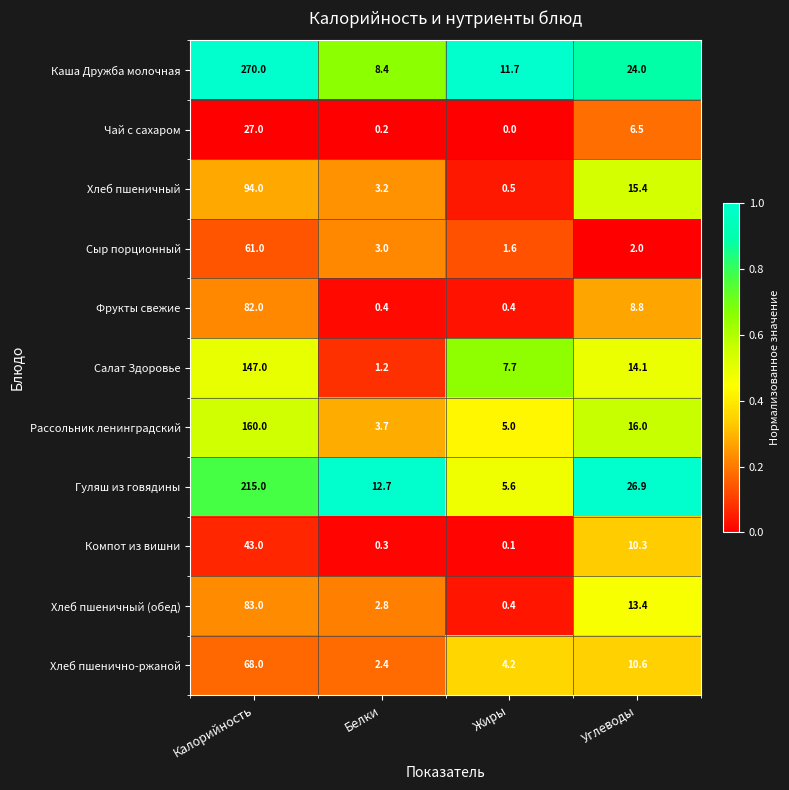

Read the Хлеб пшенично-ржаной value at Углеводы.

10.6